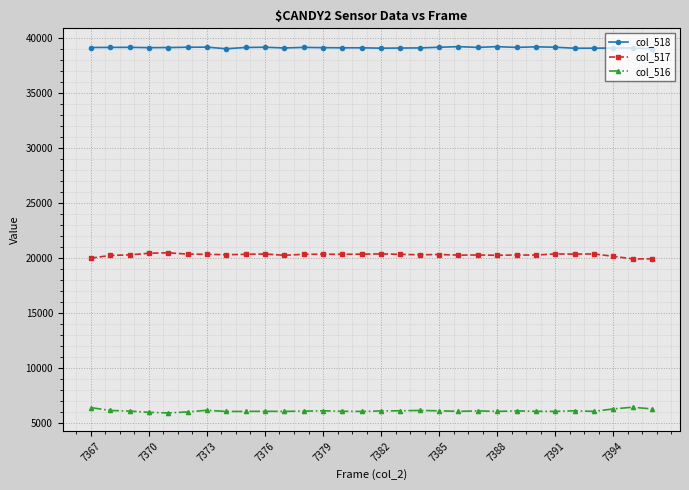

True or false: col_516 has more than 1 interior local peaks.

True